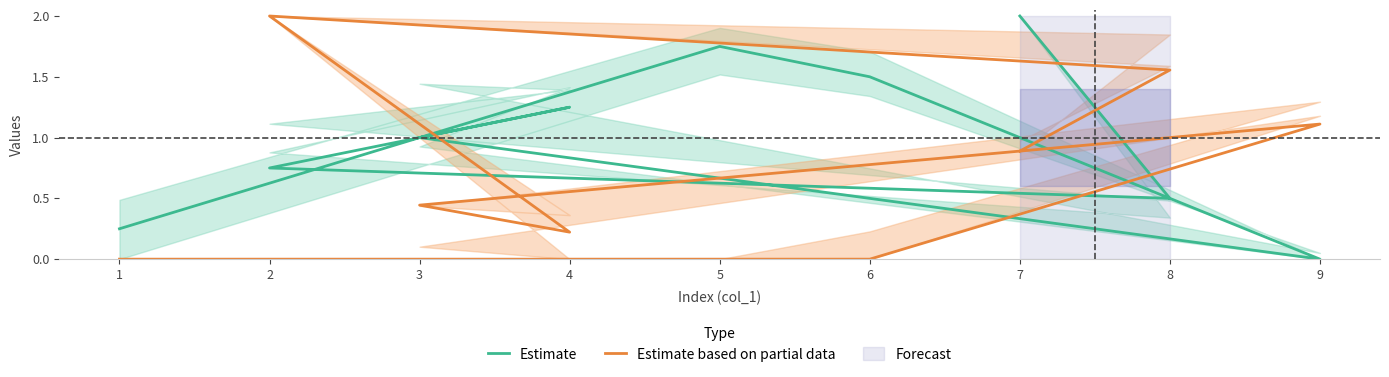

What are all the series names shown in the legend?

Estimate, Estimate based on partial data